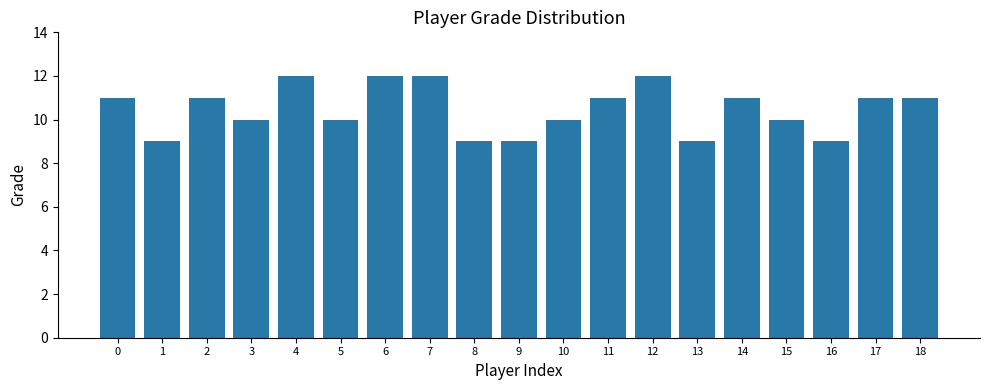

How many bars are there in total?

19